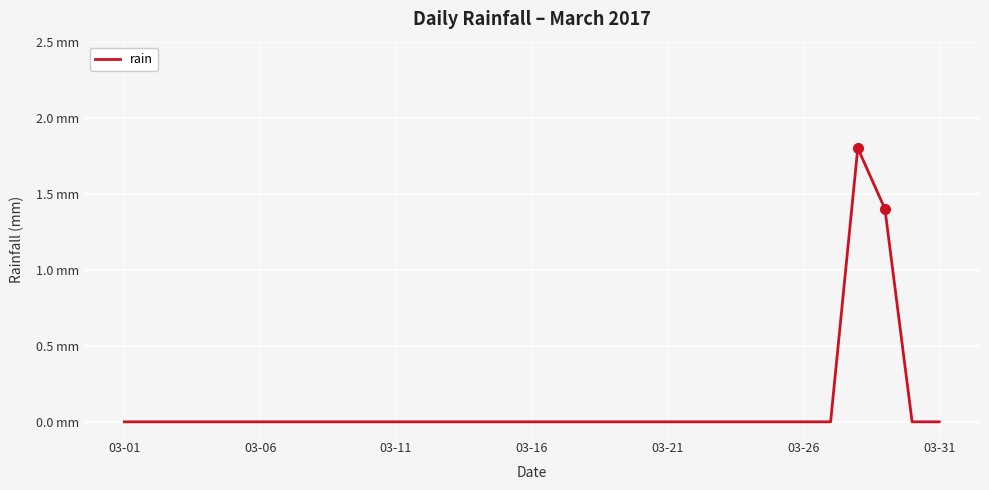

Does the chart have visible grid lines?

Yes